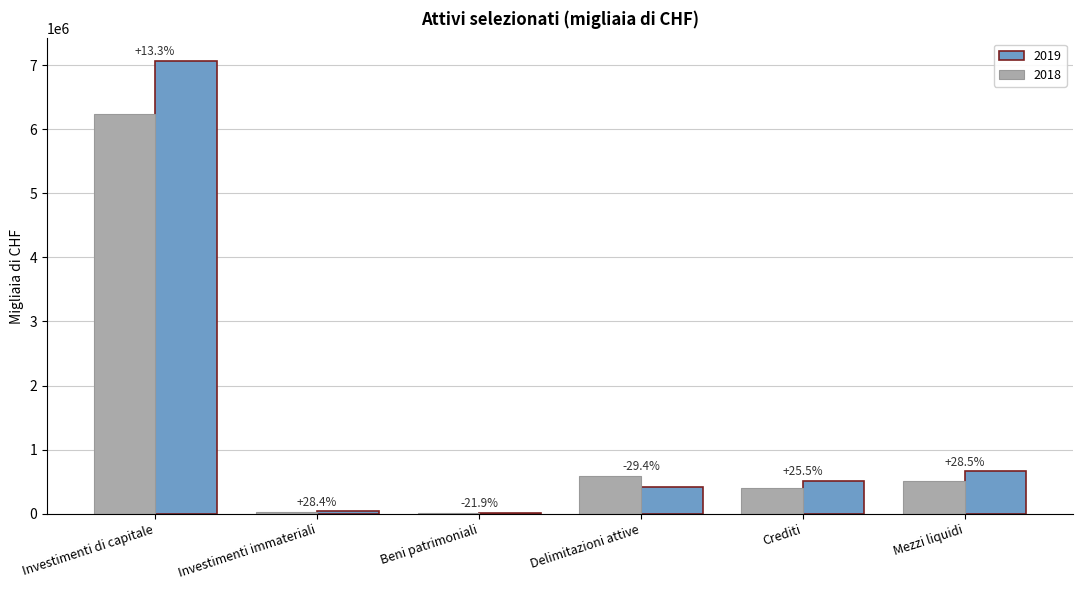

What position from the left is Crediti?

5